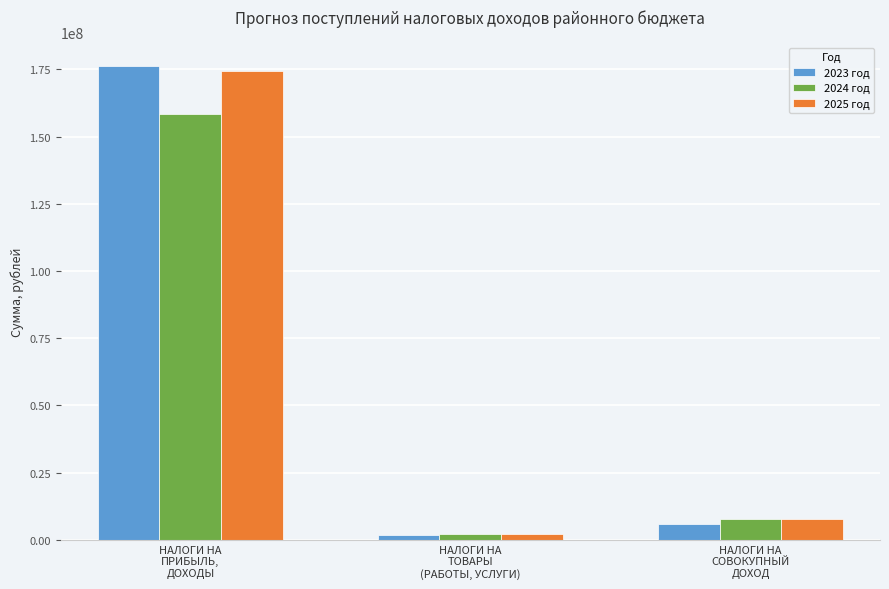

What is the difference between the maximum and minimum values in the 2024 год series?

156286823.5